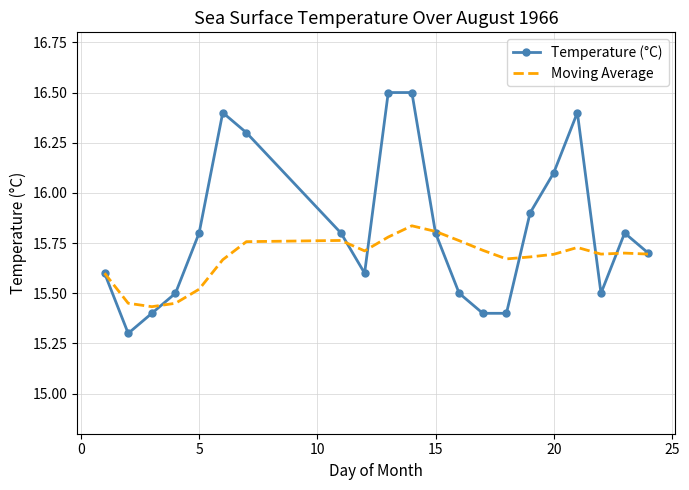

Rank the series by their maximum value, from lowest to highest.

Moving Average, Temperature (°C)